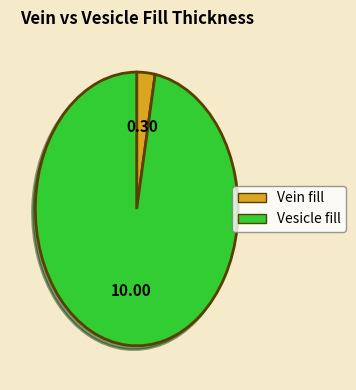

Does any single category account for the majority?

Yes